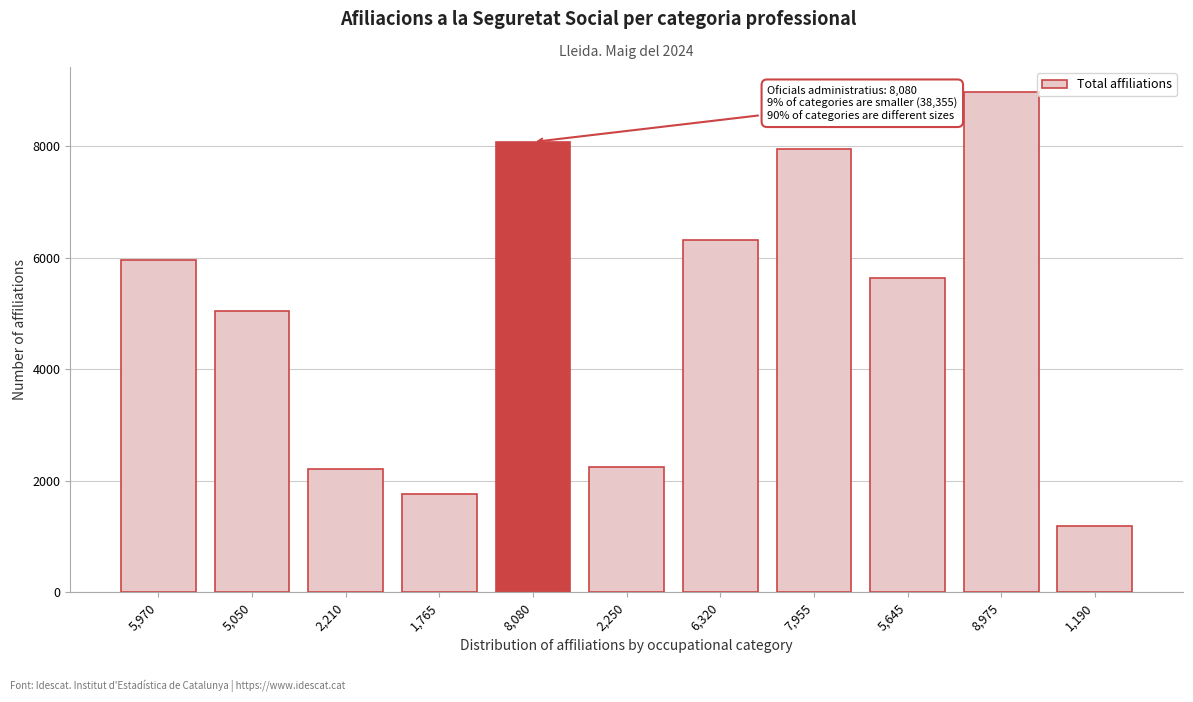

Reading right to left, list all the values displayed in this chart.

1,190=1190	8,975=8975	5,645=5645	7,955=7955	6,320=6320	2,250=2250	8,080=8080	1,765=1765	2,210=2210	5,050=5050	5,970=5970